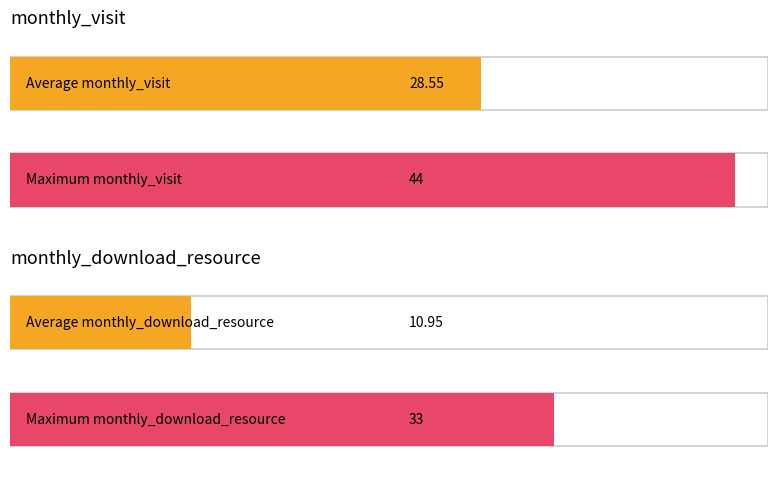

How many values in the monthly_download_resource series are below 7?

10